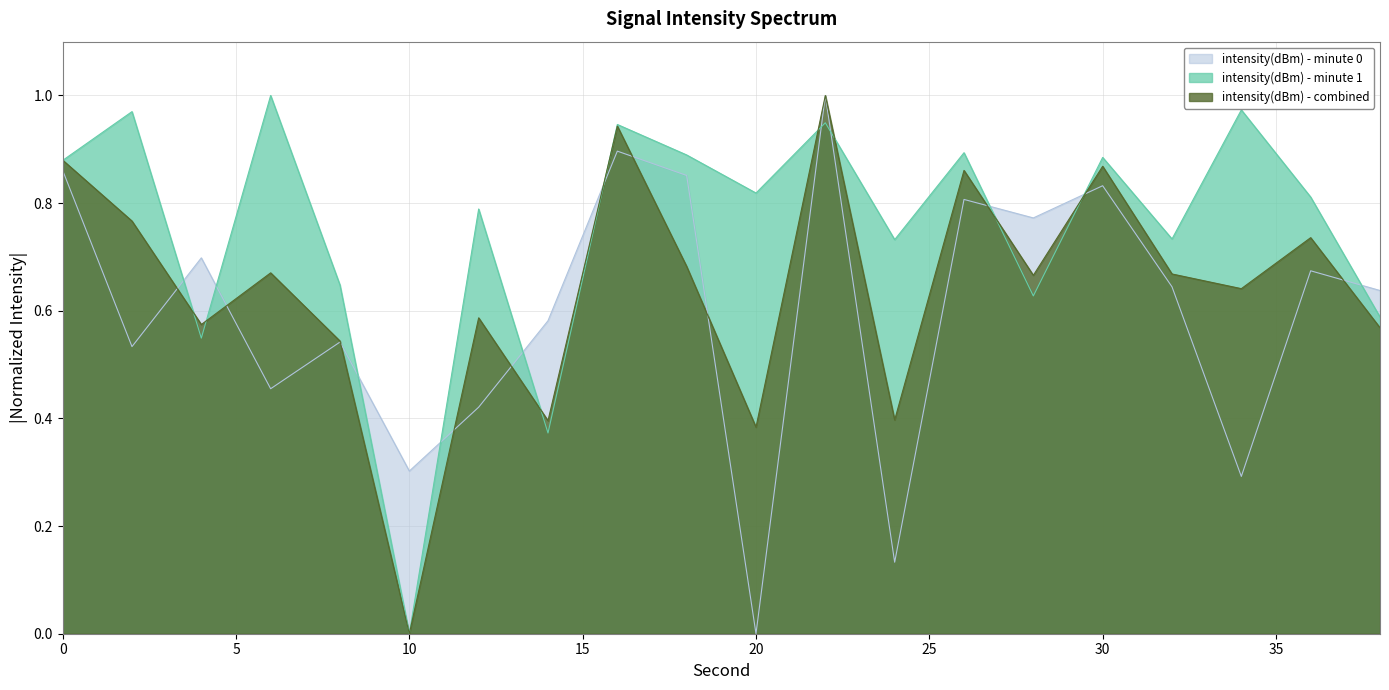

At which category does intensity(dBm) - minute 1 reach its first local peak?

2